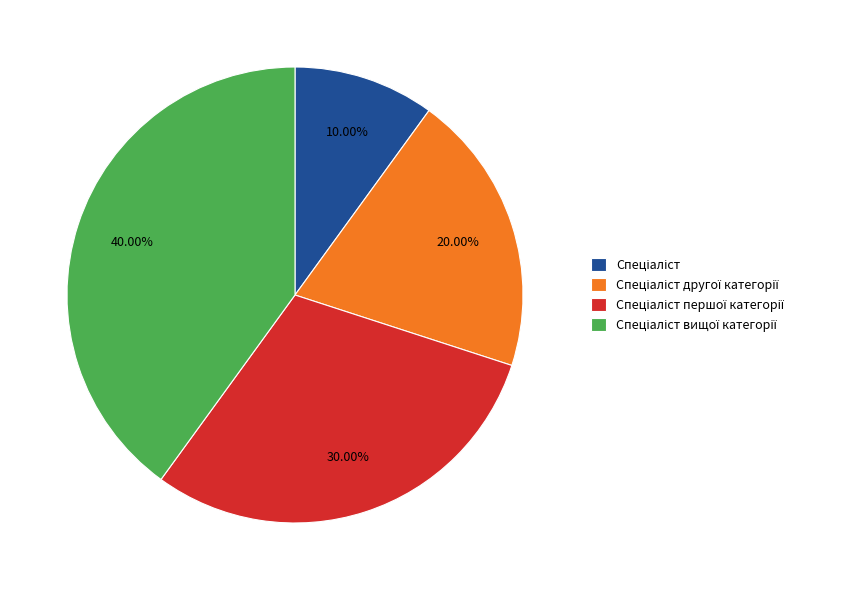

To the nearest percent, what is the difference between the largest and smallest slice percentages?

30%